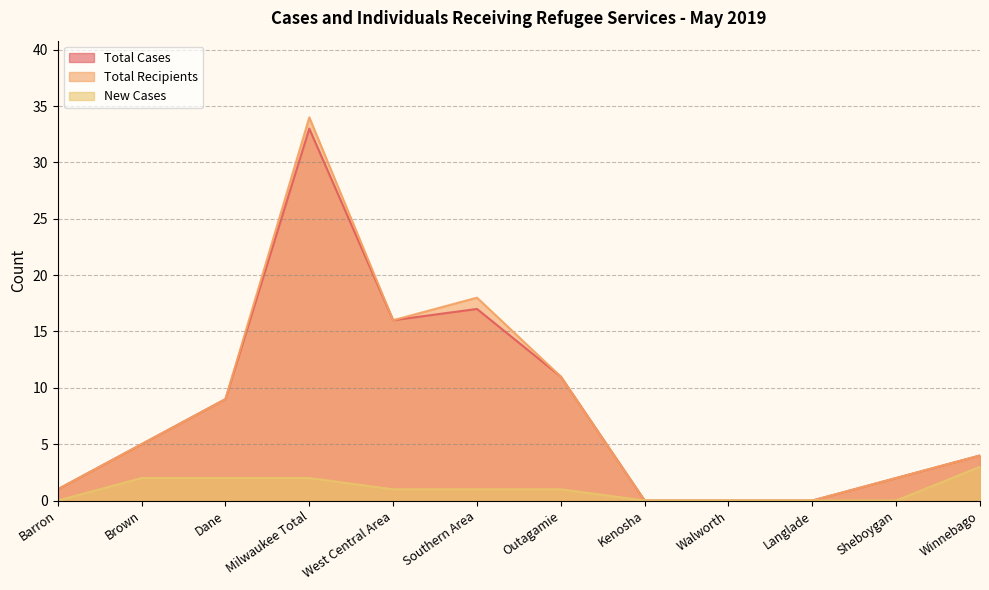

Is it true that New Cases equals -1 at Barron?

False